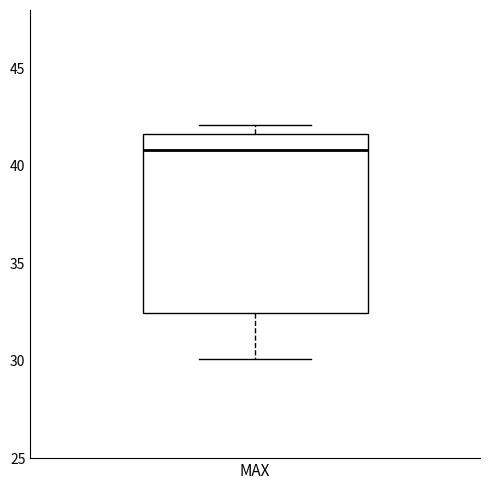

Read this box plot against the y-axis: the position of the median line, the range covered by the box, and the ends of both whiskers. The values are not printed on the chart, so give them approximately, as read against the axis.

median 41.0, box 32.5 to 41.5, whiskers 30.0 to 42.0